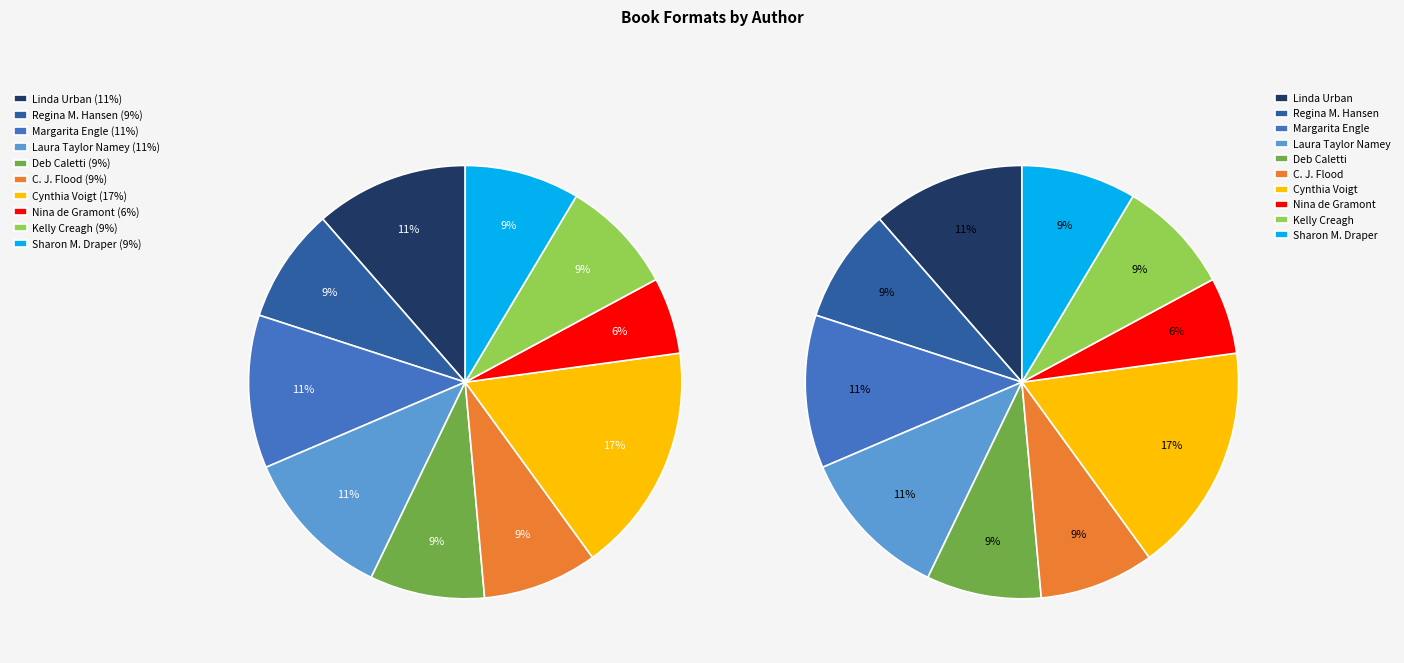

Approximately how many times larger is the value at Nina de Gramont compared to Regina M. Hansen?

0.7